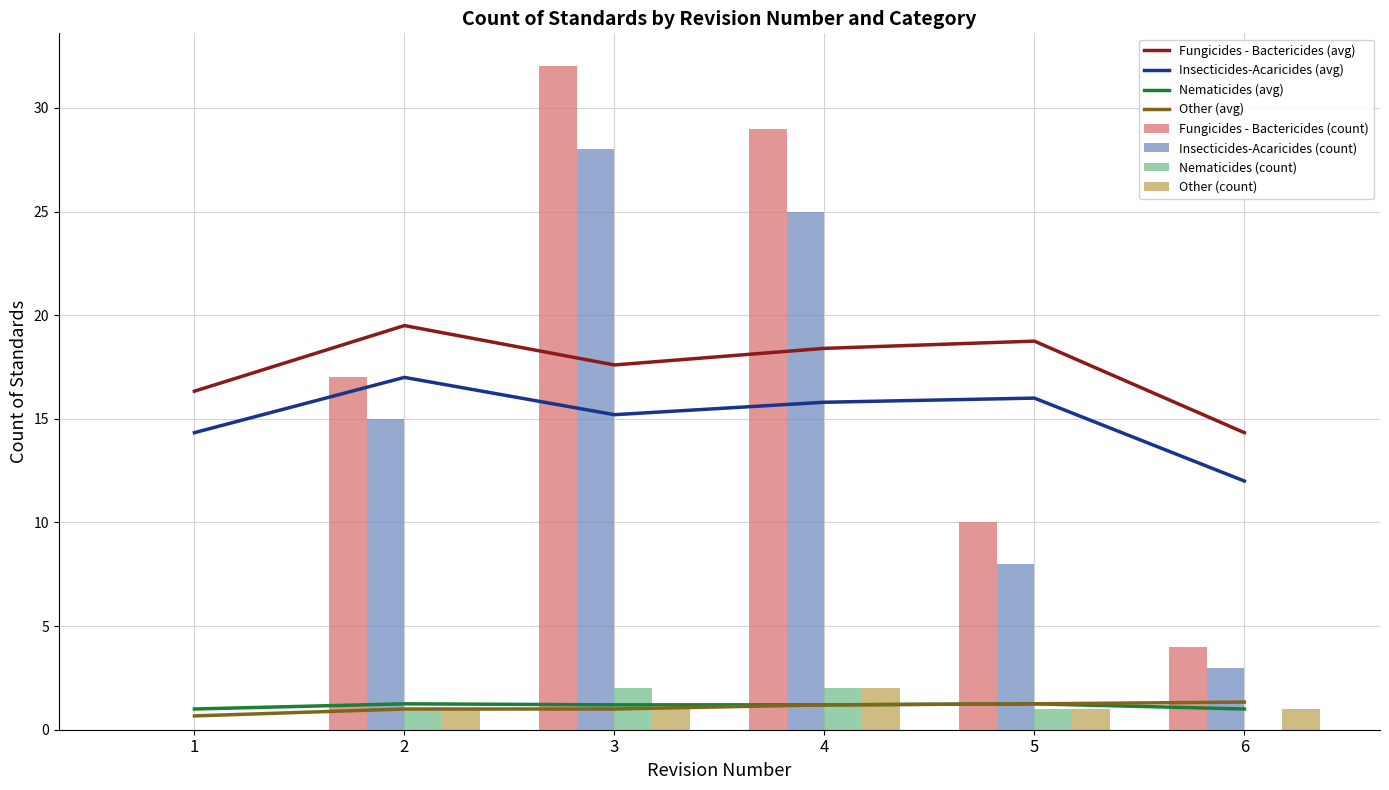

Is the value of Fungicides - Bactericides (count) at 3 greater than the value of Other (count) at 3?

Yes